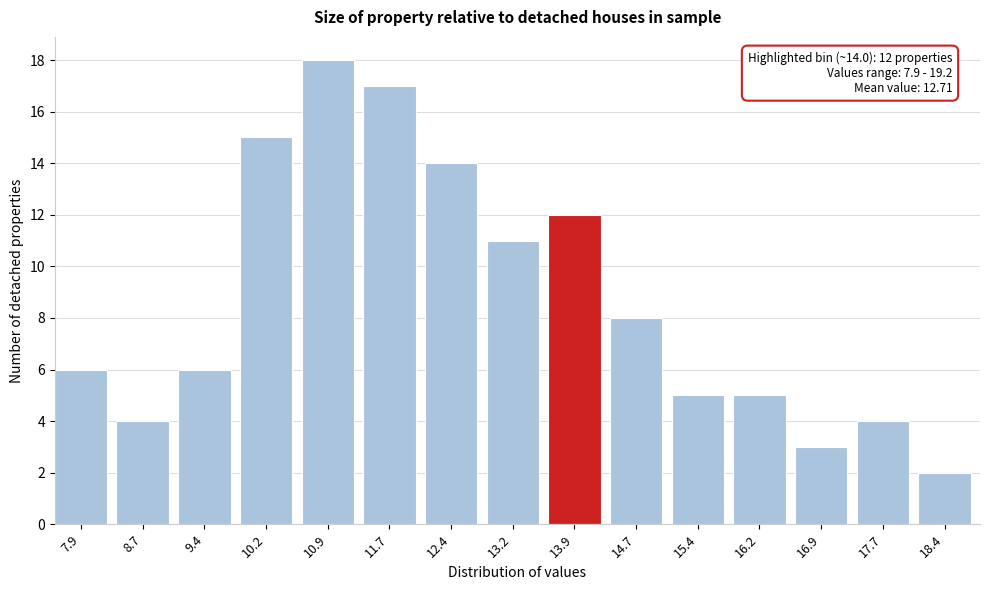

Reading left to right, transcribe all the data shown in this chart.

7.9=6	8.7=4	9.4=6	10.2=15	10.9=18	11.7=17	12.4=14	13.2=11	13.9=12	14.7=8	15.4=5	16.2=5	16.9=3	17.7=4	18.4=2